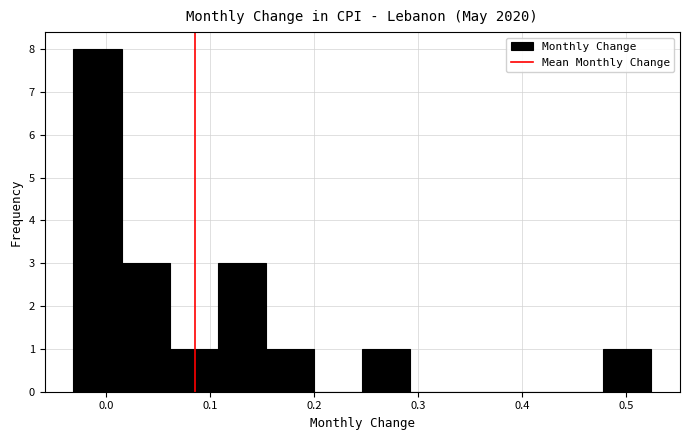

Reading left to right, transcribe this chart: for each bar, give the range it covers on the x-axis and its height. Neither the bar edges nor the heights are printed on the chart, so give them approximately, as read against the axes.

-0.03 to 0.01: 8
0.01 to 0.06: 3
0.06 to 0.11: 1
0.11 to 0.15: 3
0.15 to 0.20: 1
0.20 to 0.25: 0
0.25 to 0.29: 1
0.29 to 0.34: 0
0.34 to 0.38: 0
0.38 to 0.43: 0
0.43 to 0.48: 0
0.48 to 0.52: 1